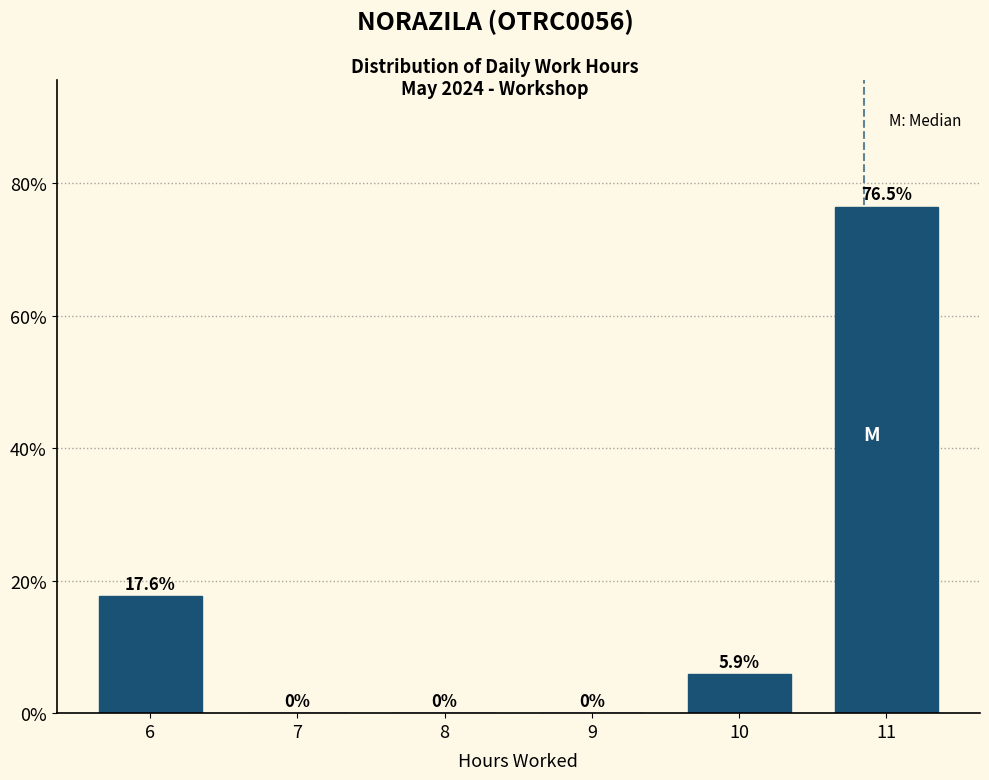

Reading left to right, list every bar in this chart as the range it spans on the x-axis followed by its height.

5.5 to 6.5: 17.6
6.5 to 7.5: 0.0
7.5 to 8.5: 0.0
8.5 to 9.5: 0.0
9.5 to 10.5: 5.9
10.5 to 11.5: 76.5